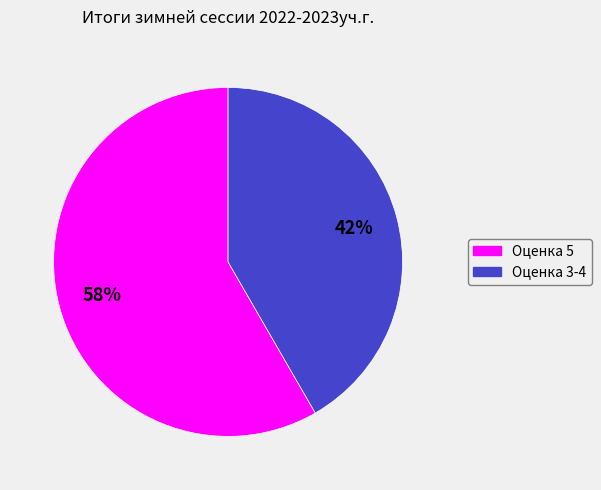

Is there any slice that represents more than half of the pie?

Yes